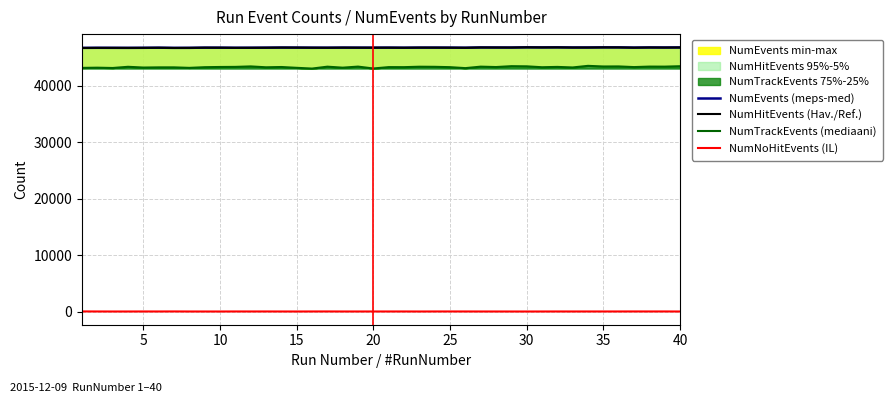

True or false: NumNoHitEvents (IL) and NumEvents (meps-med) cross at least once.

False